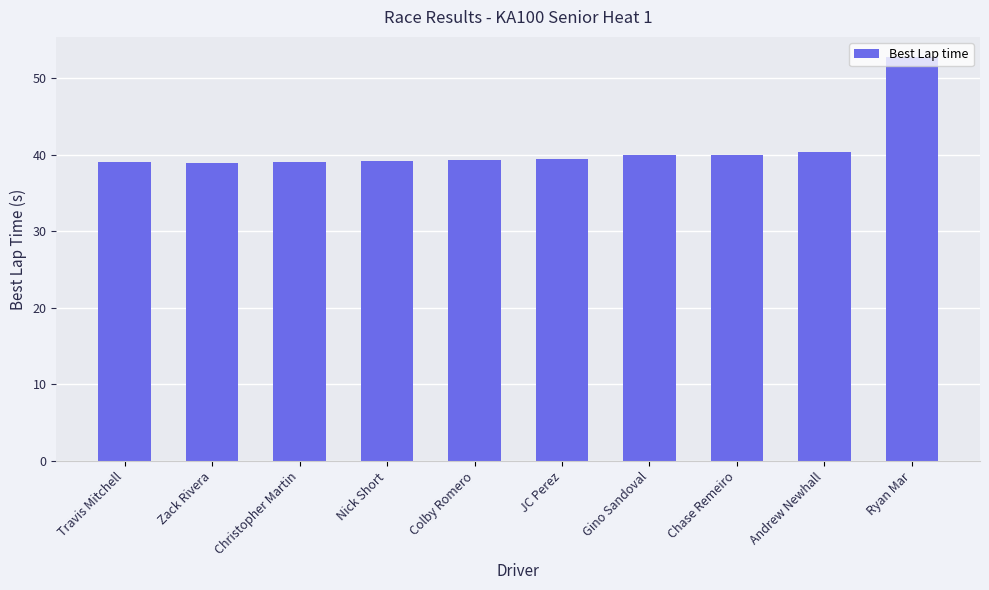

What is the difference between the maximum and minimum values?

13.8